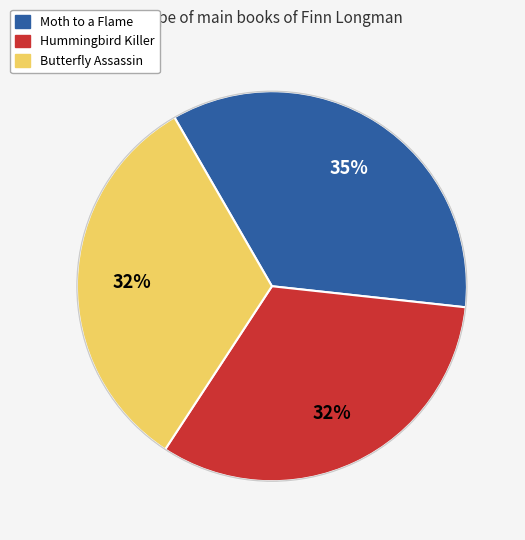

What percentage is the Moth to a Flame slice, to the nearest percent?

35%